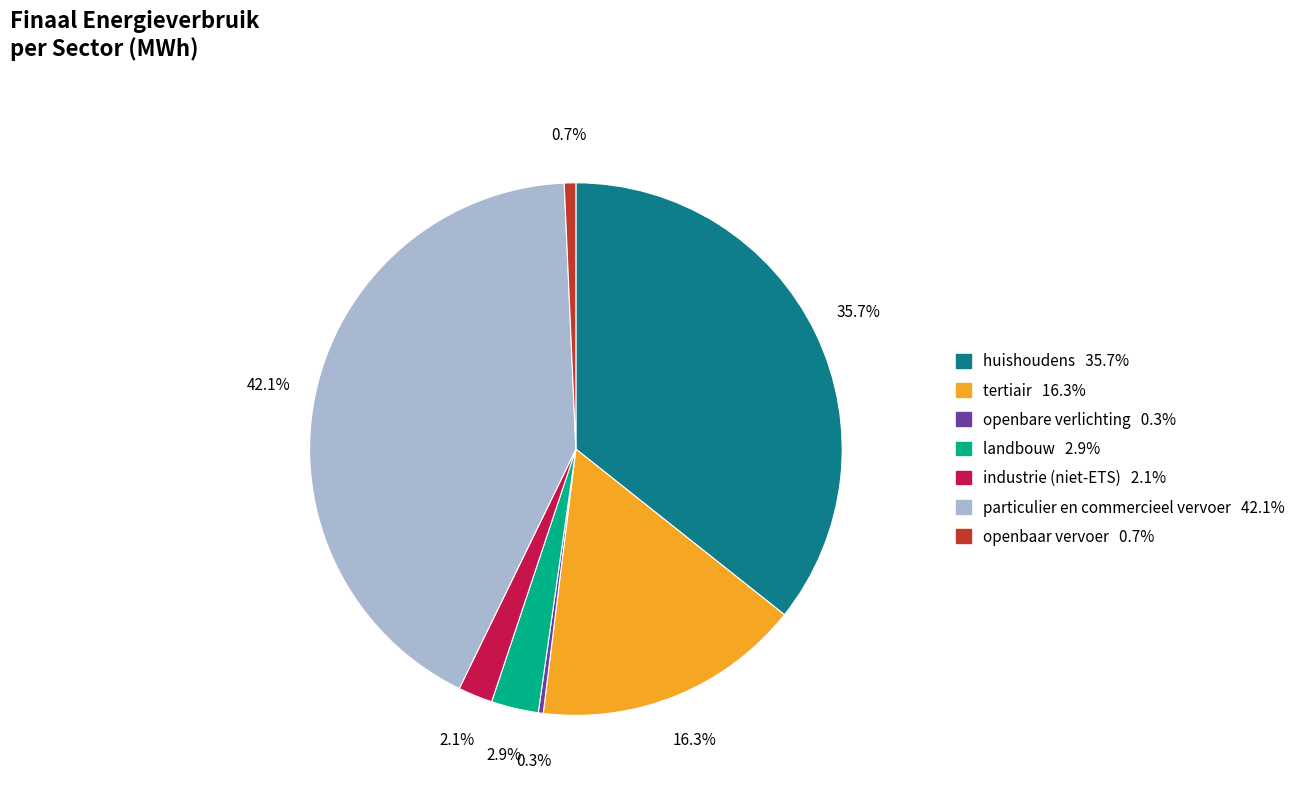

Between openbaar vervoer and industrie (niet-ETS), which is larger?

industrie (niet-ETS)